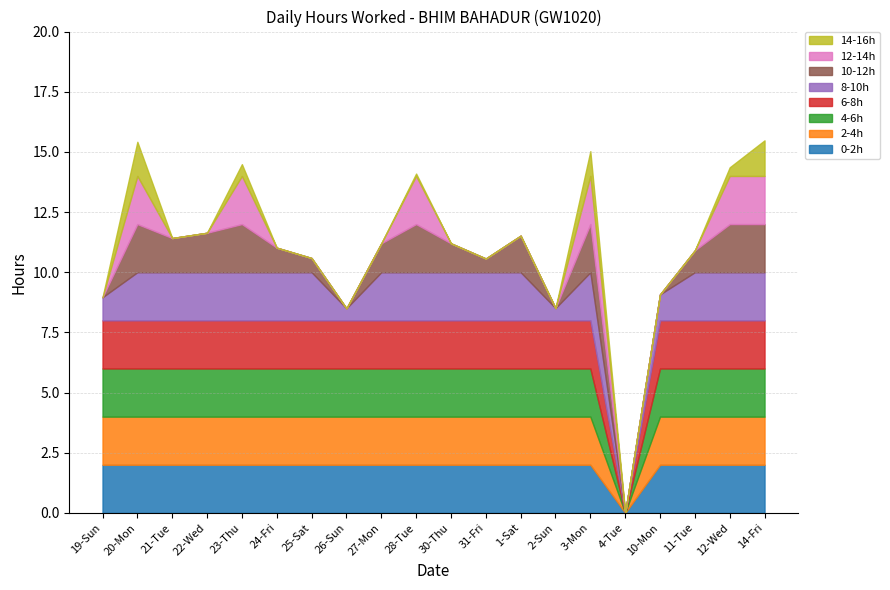

How many categories are shown in the chart?

20